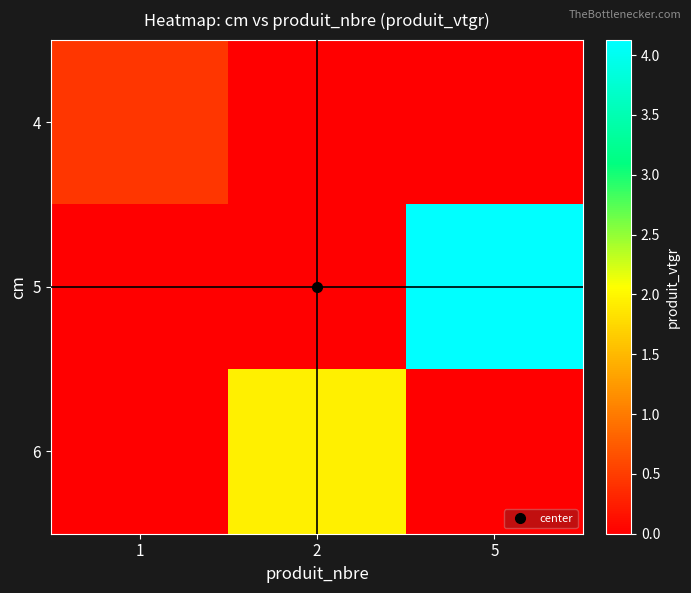

Count the number of data series in this chart.

3